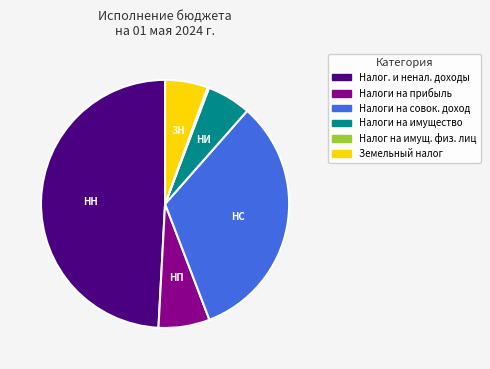

Does any single category account for the majority?

No